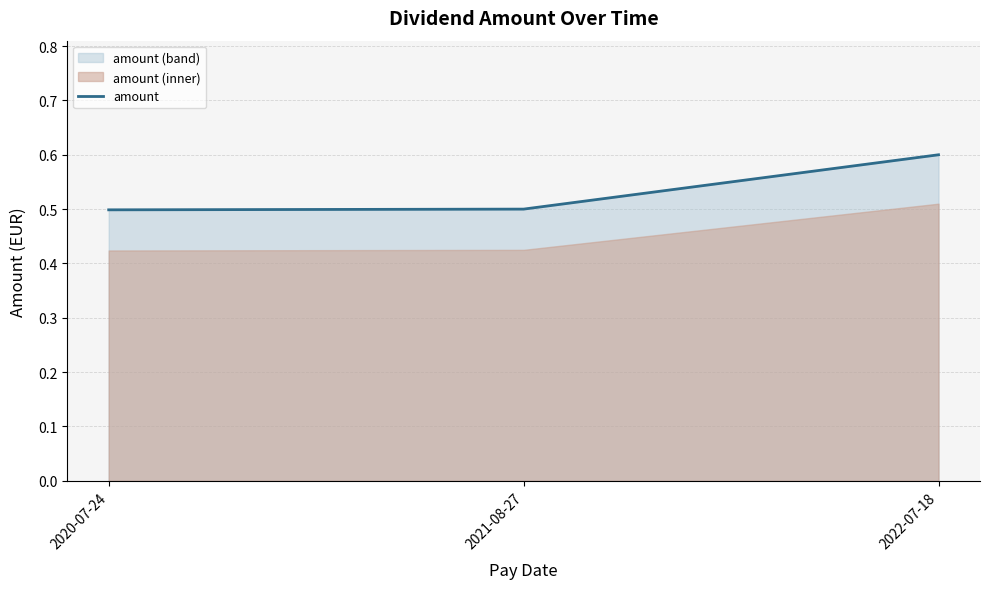

Does the chart display data point markers on the line(s)?

No